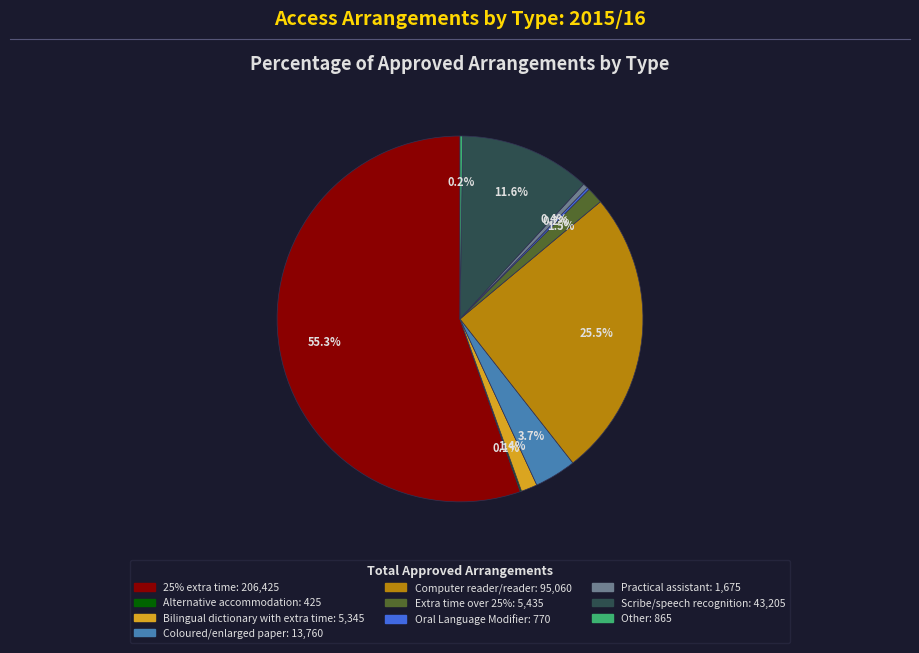

Which slice represents more than half of the pie?

25% extra time